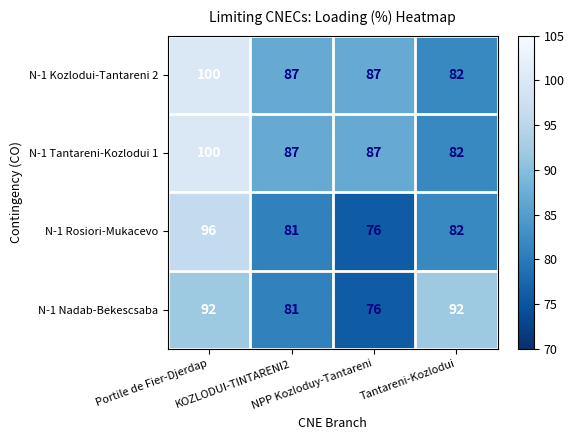

At how many categories does at least one series exceed 89?

2